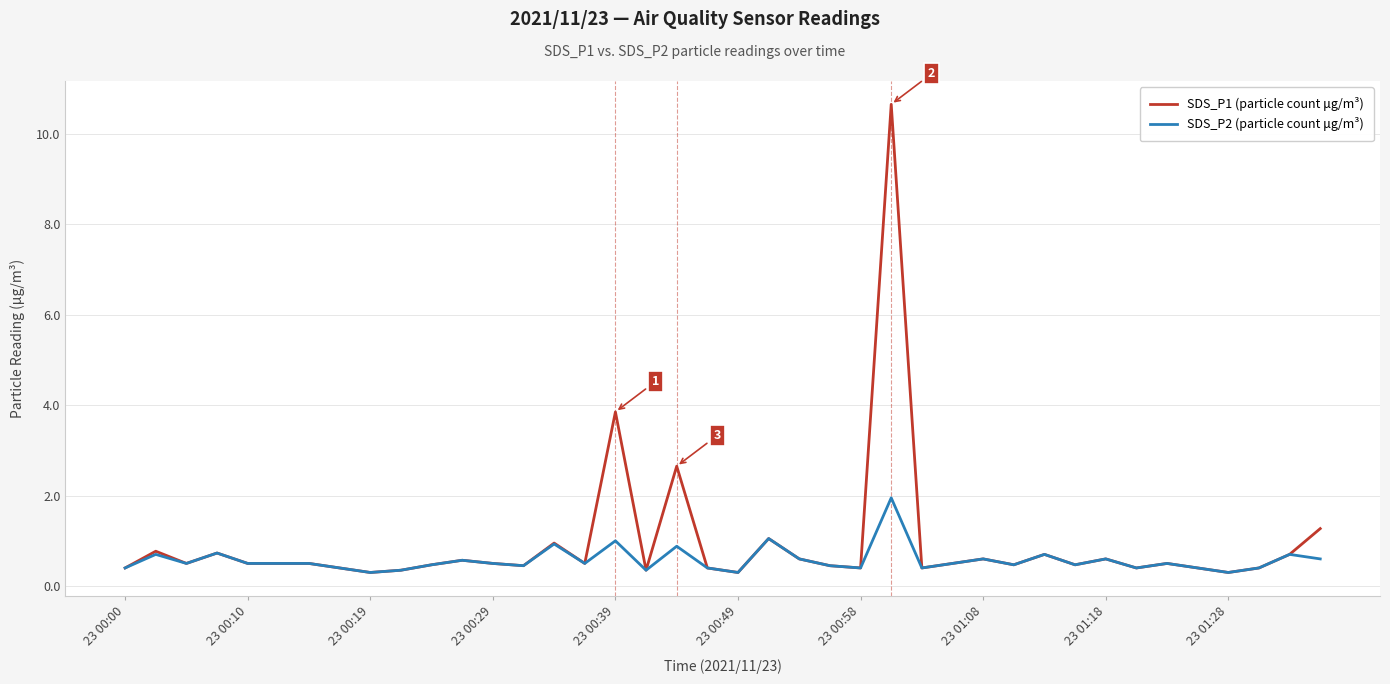

What is the minimum value shown in the chart?

0.3